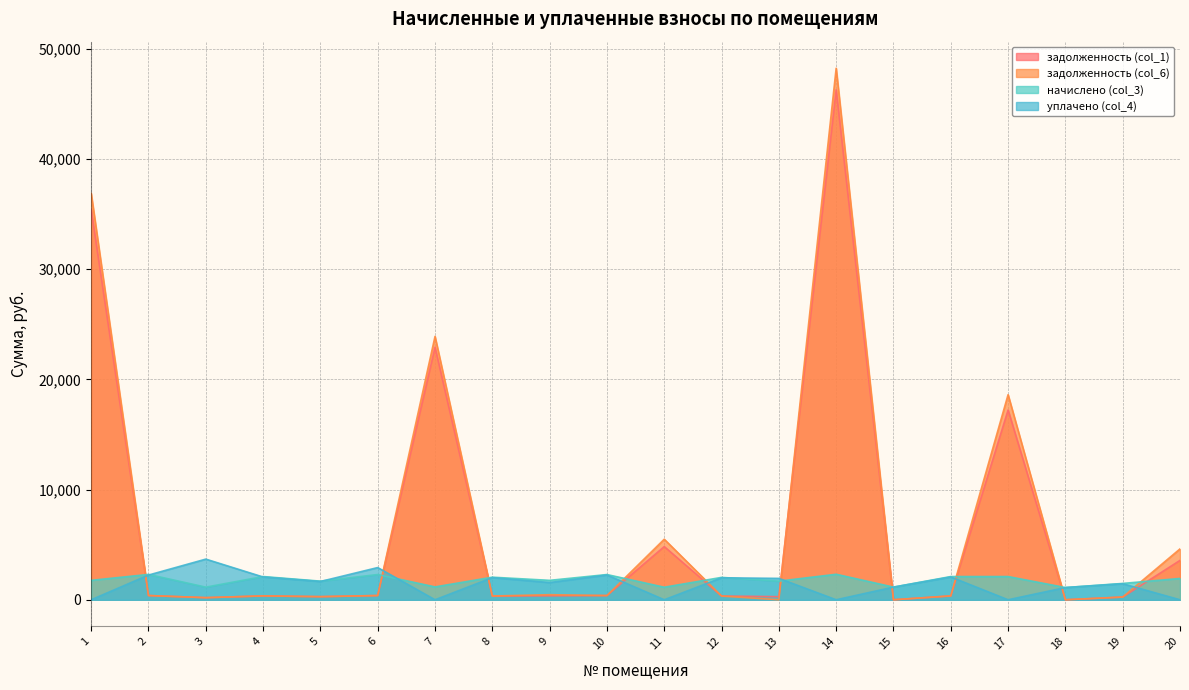

At which label does задолженность (col_6) reach its minimum?

13